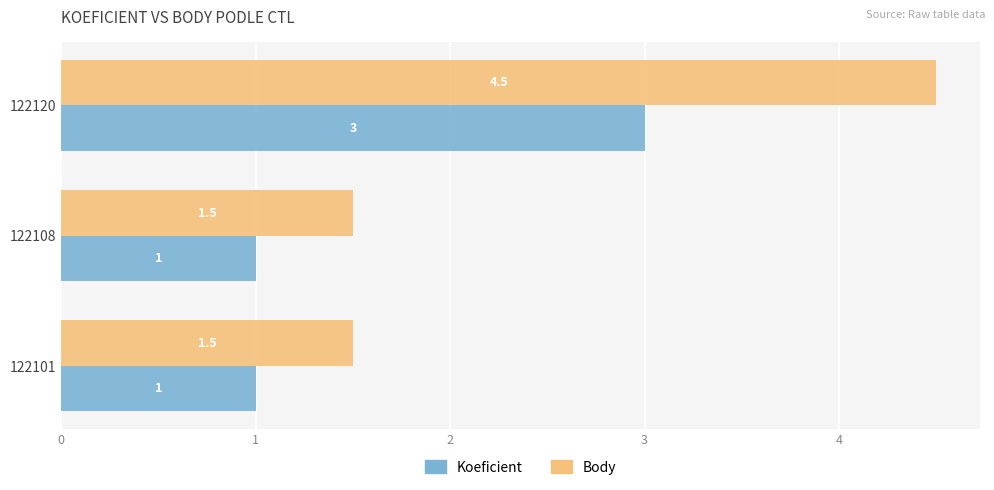

Rank the series by their maximum value, from lowest to highest.

Koeficient, Body